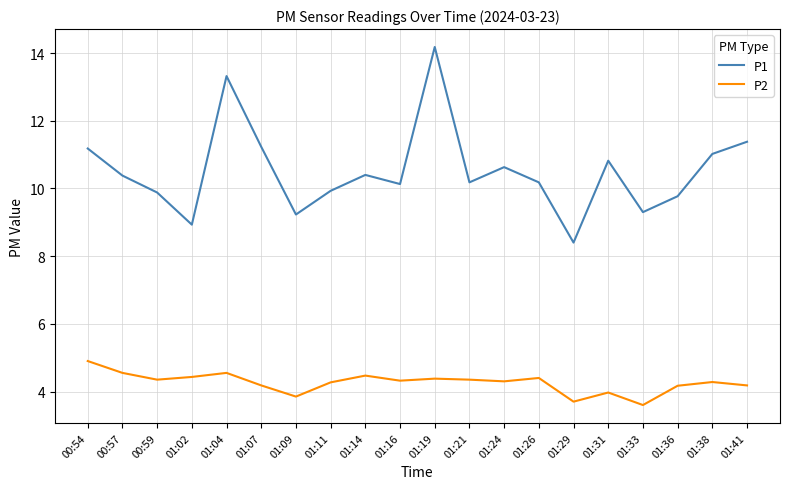

What is the total value across all series at 01:36?

13.9